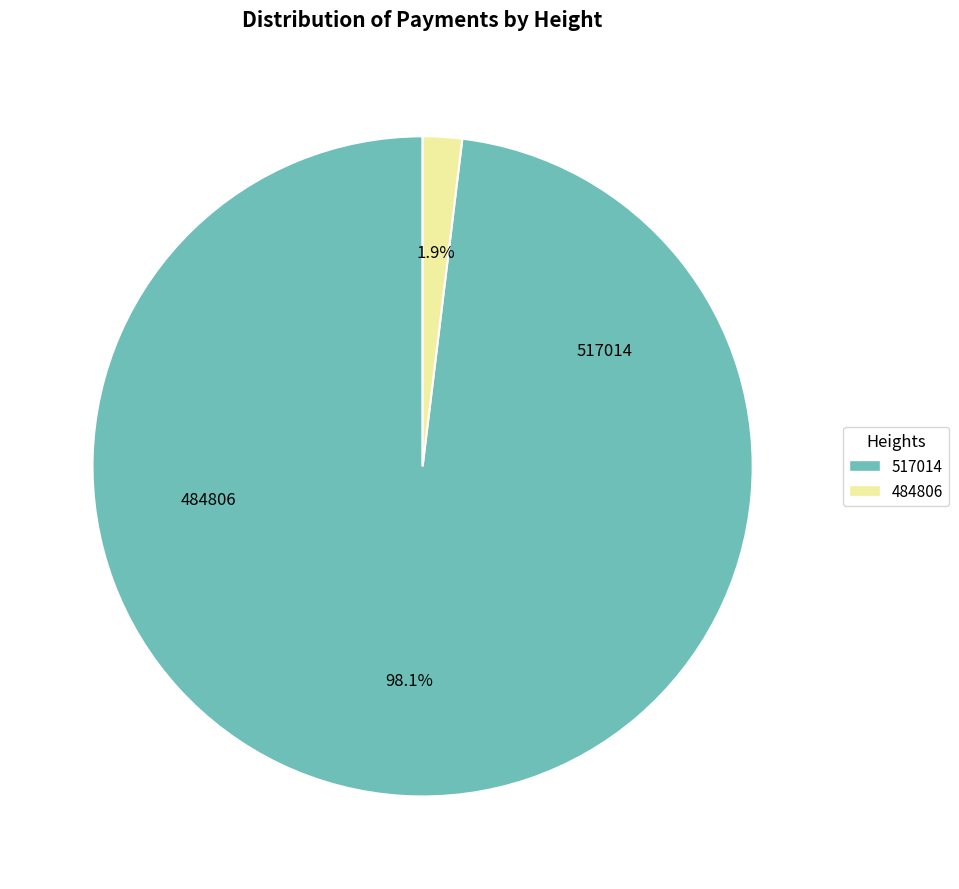

Rank the categories by value from lowest to highest.

484806, 517014